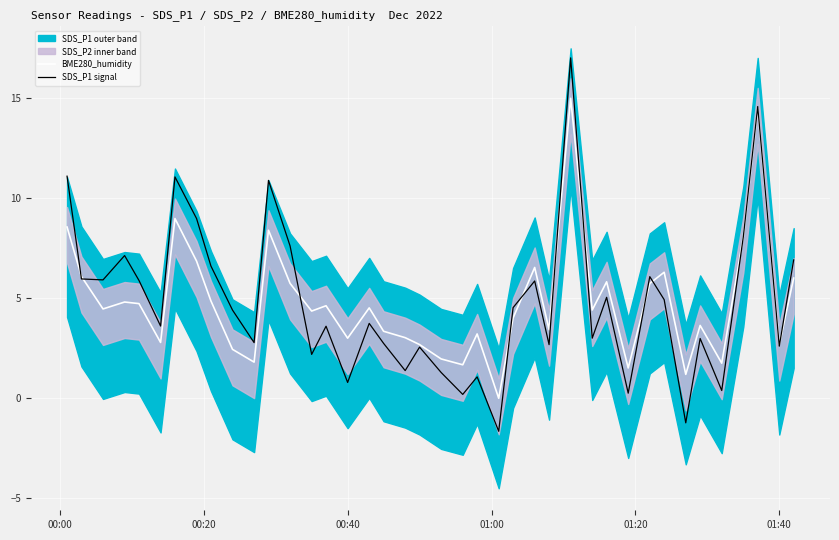

What is the maximum value for SDS_P1 signal?

17.0